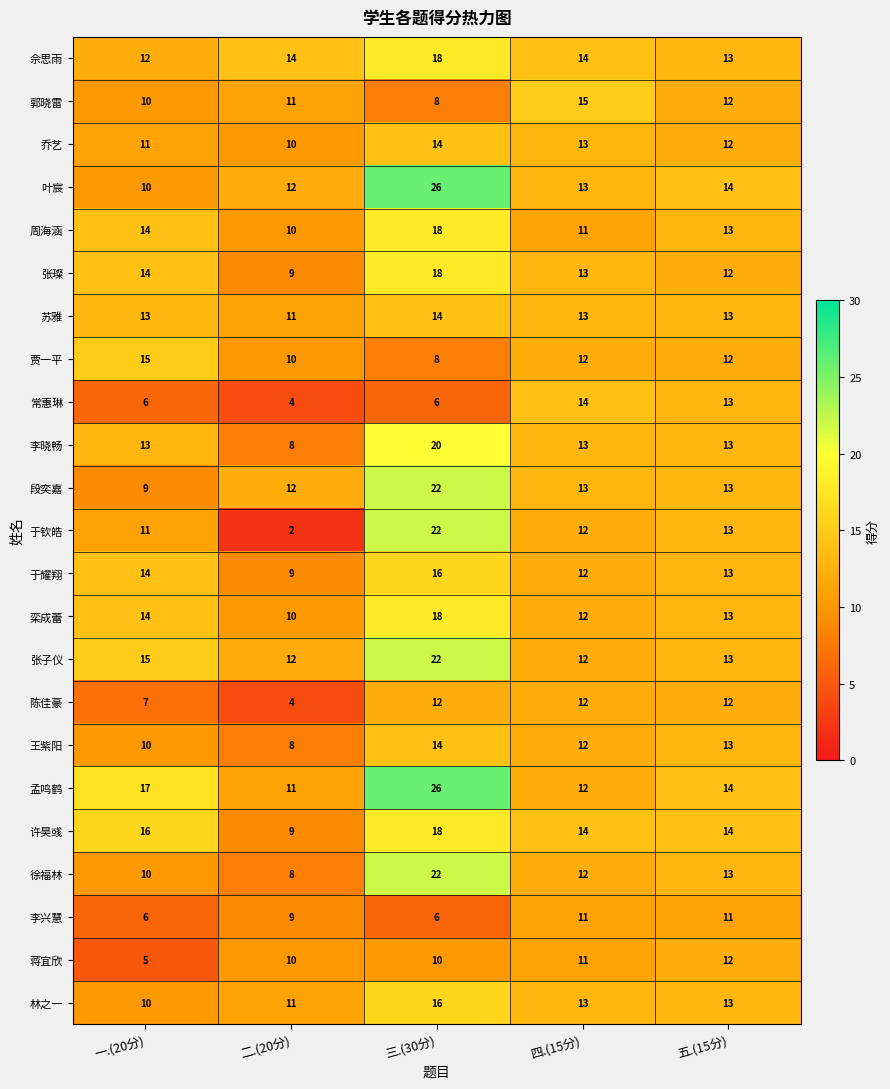

What is the difference between the second highest and minimum values in the 王紫阳 series?

5